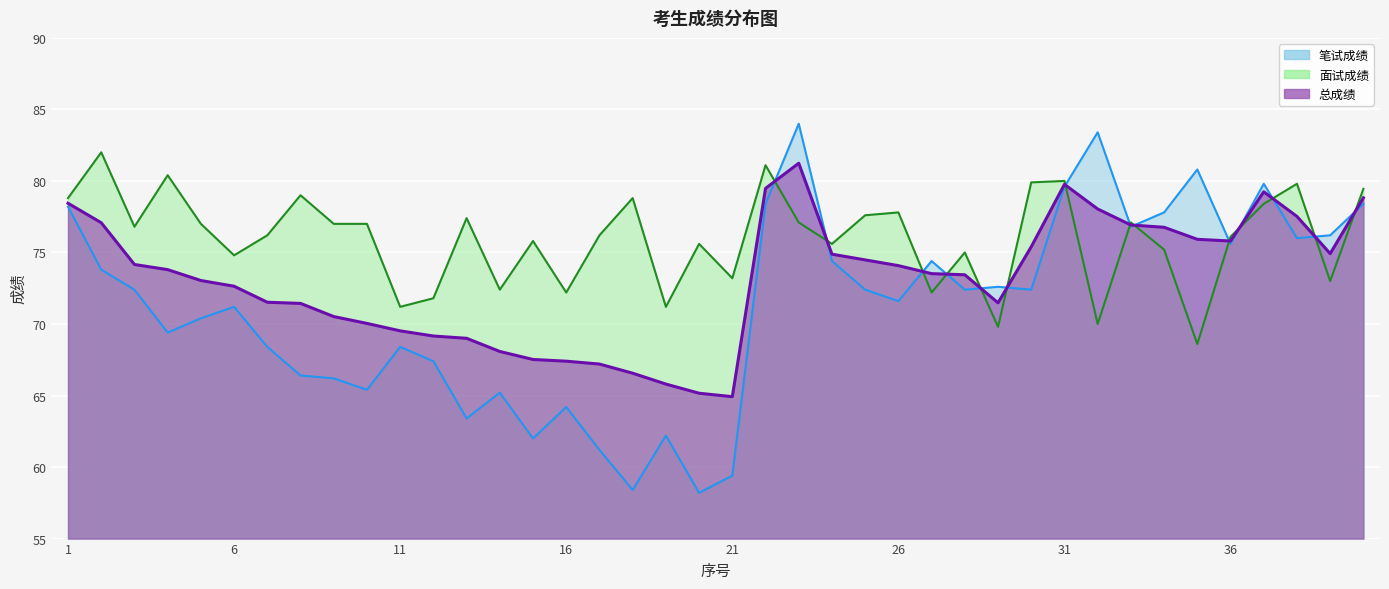

Where is 笔试成绩 nearest to the value 71?

6